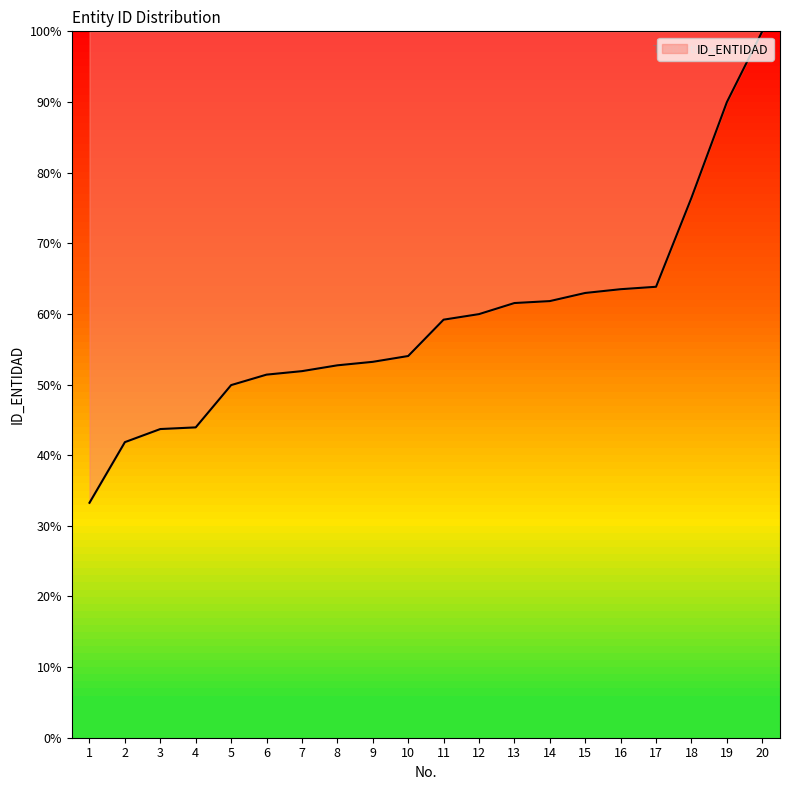

The chart shows a value of 76.4 at 18. True or false?

True